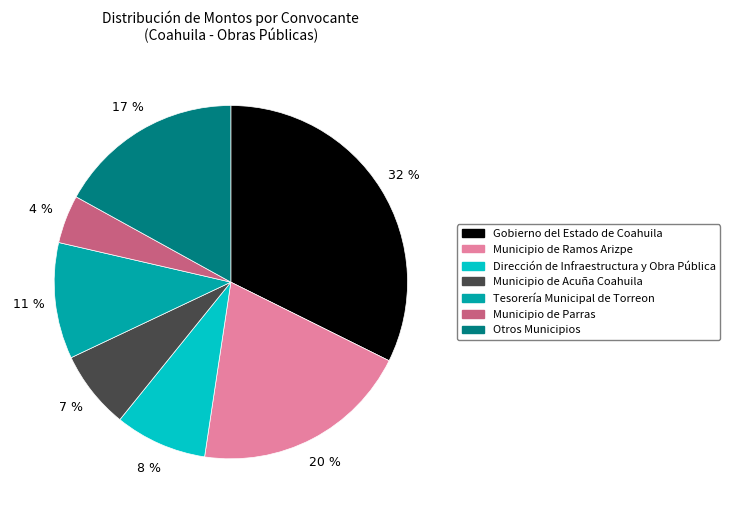

Count the number of slices in the pie.

7